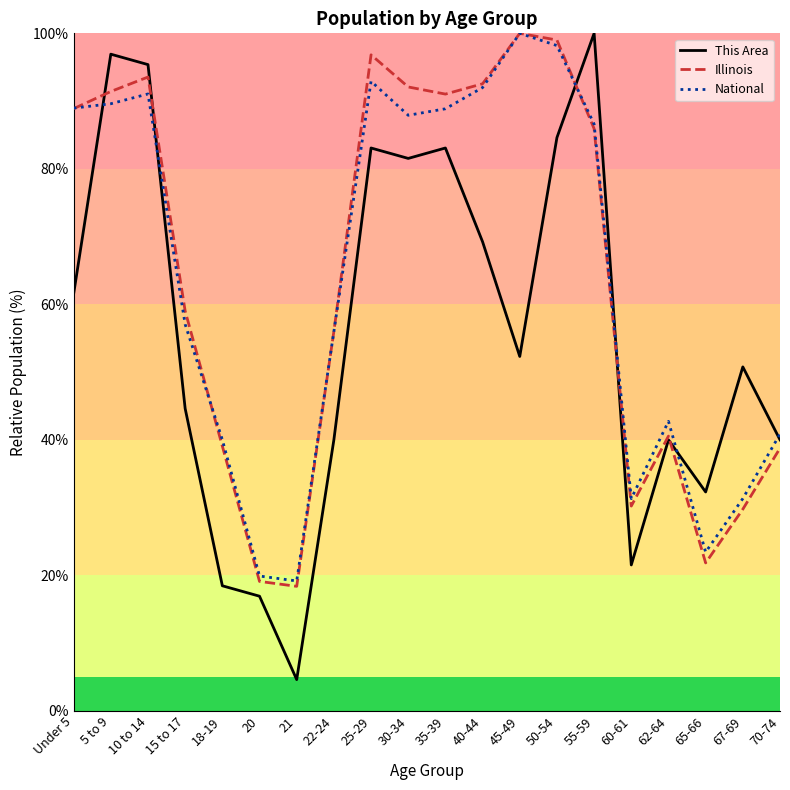

Which series has the largest range (max minus min)?

This Area